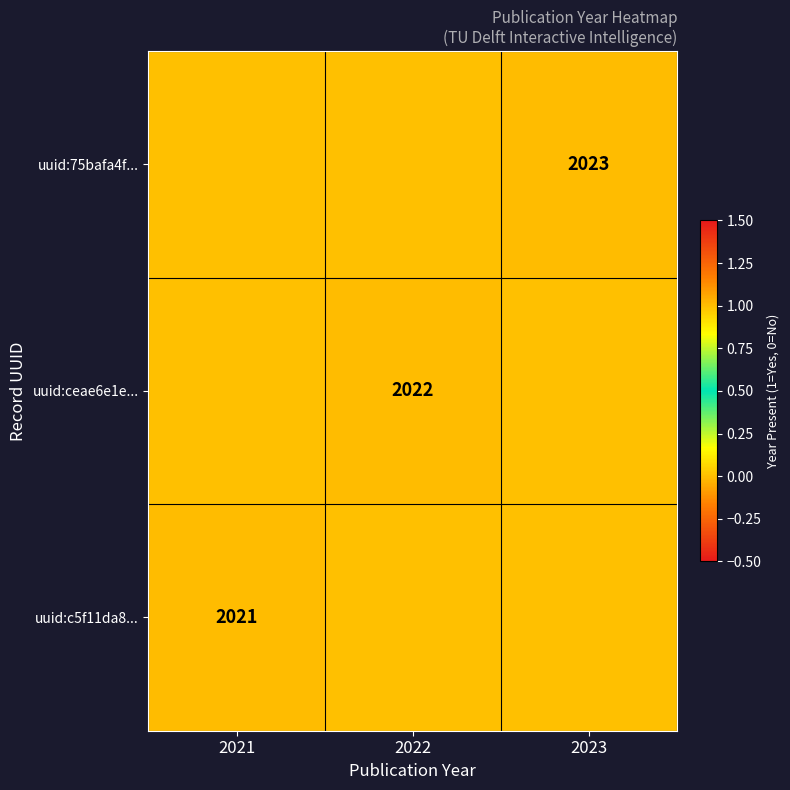

Is it true that uuid:75bafa4f... equals 1237 at 2023?

False